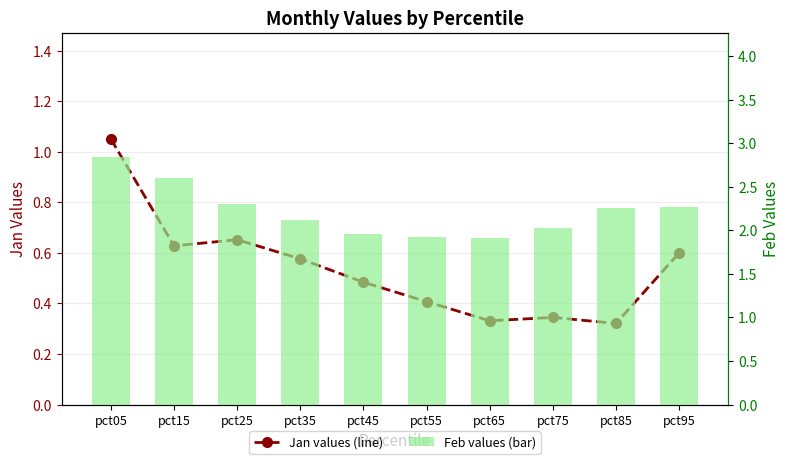

Read the Jan values (line) value at pct15.

0.6